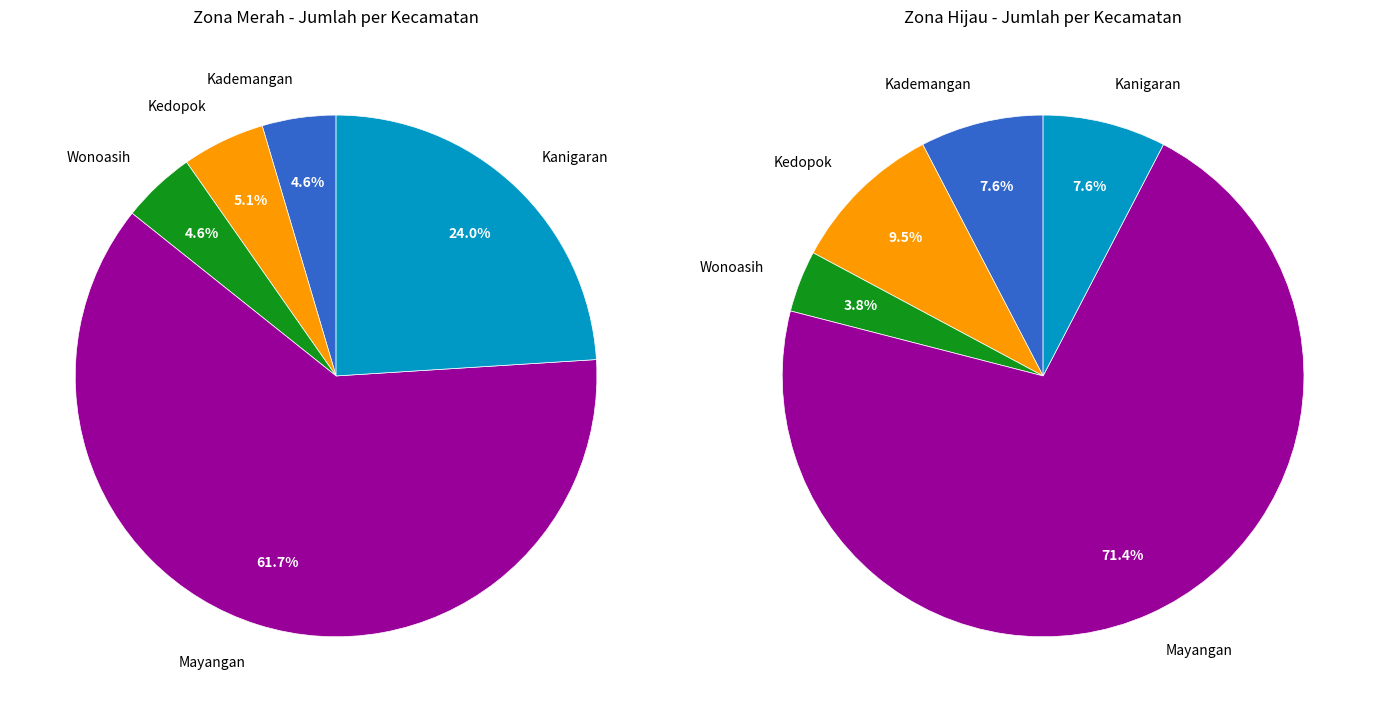

The Kedopok slice represents 5% of the pie. True or false?

True